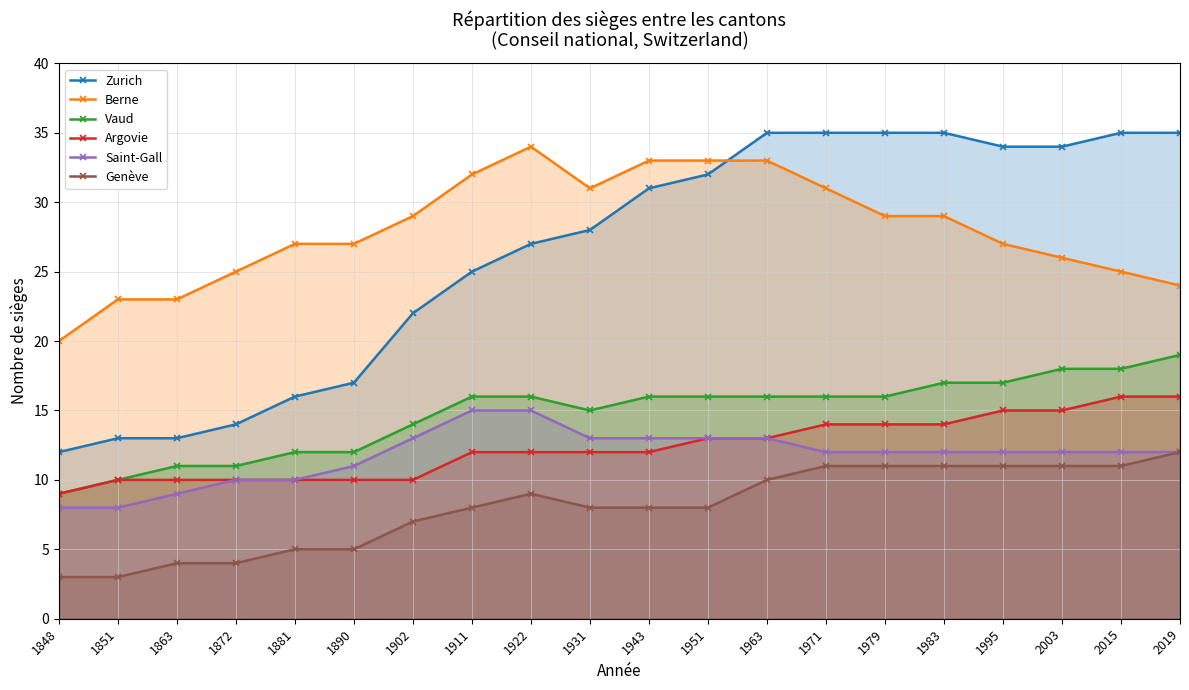

Reading right to left, list all the values displayed in this chart.

Zurich: 2019=35	2015=35	2003=34	1995=34	1983=35	1979=35	1971=35	1963=35	1951=32	1943=31	1931=28	1922=27	1911=25	1902=22	1890=17	1881=16	1872=14	1863=13	1851=13	1848=12
Berne: 2019=24	2015=25	2003=26	1995=27	1983=29	1979=29	1971=31	1963=33	1951=33	1943=33	1931=31	1922=34	1911=32	1902=29	1890=27	1881=27	1872=25	1863=23	1851=23	1848=20
Vaud: 2019=19	2015=18	2003=18	1995=17	1983=17	1979=16	1971=16	1963=16	1951=16	1943=16	1931=15	1922=16	1911=16	1902=14	1890=12	1881=12	1872=11	1863=11	1851=10	1848=9
Argovie: 2019=16	2015=16	2003=15	1995=15	1983=14	1979=14	1971=14	1963=13	1951=13	1943=12	1931=12	1922=12	1911=12	1902=10	1890=10	1881=10	1872=10	1863=10	1851=10	1848=9
Saint-Gall: 2019=12	2015=12	2003=12	1995=12	1983=12	1979=12	1971=12	1963=13	1951=13	1943=13	1931=13	1922=15	1911=15	1902=13	1890=11	1881=10	1872=10	1863=9	1851=8	1848=8
Genève: 2019=12	2015=11	2003=11	1995=11	1983=11	1979=11	1971=11	1963=10	1951=8	1943=8	1931=8	1922=9	1911=8	1902=7	1890=5	1881=5	1872=4	1863=4	1851=3	1848=3